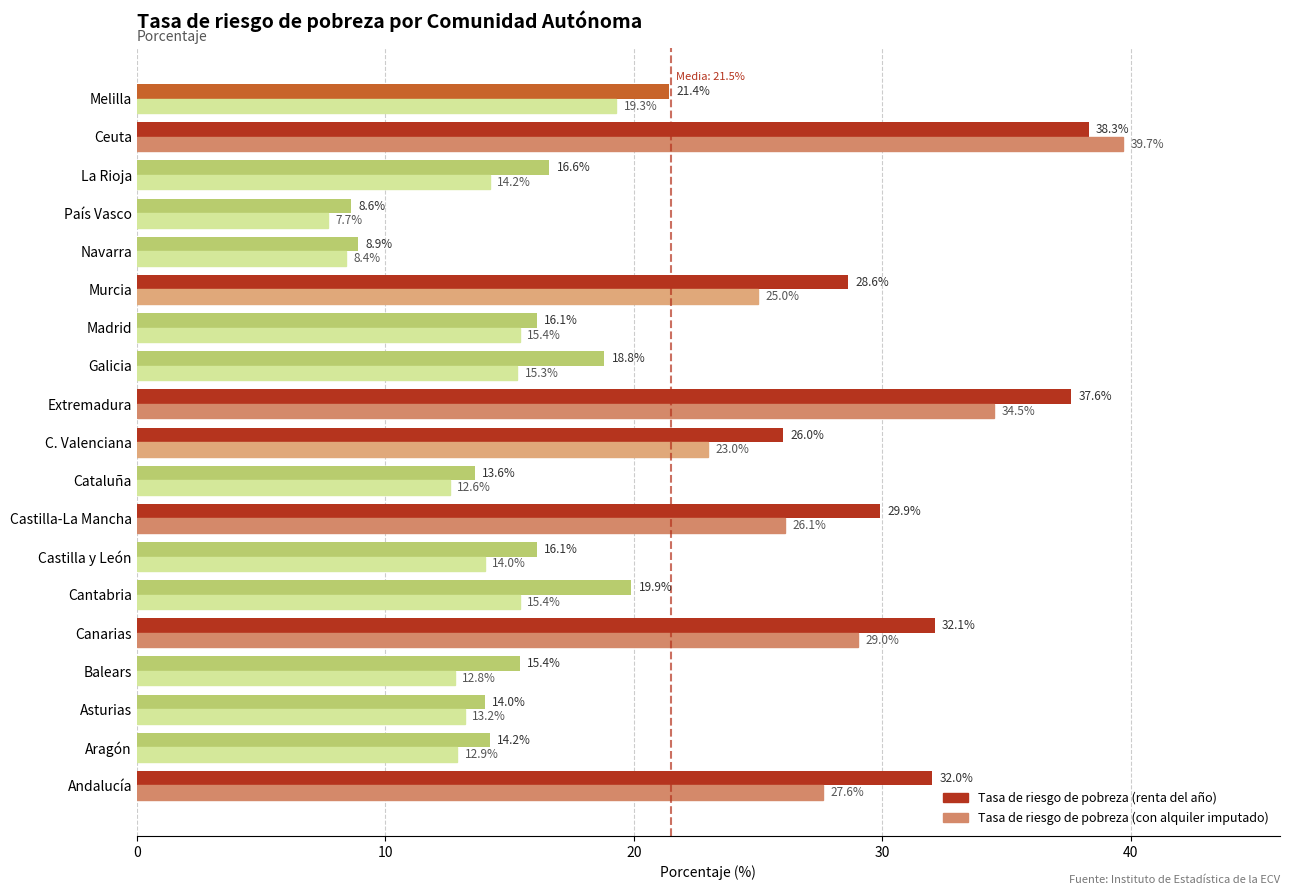

List the series in order of their peak value, lowest first.

Tasa de riesgo de pobreza (renta del año), Tasa de riesgo de pobreza (con alquiler imputado)